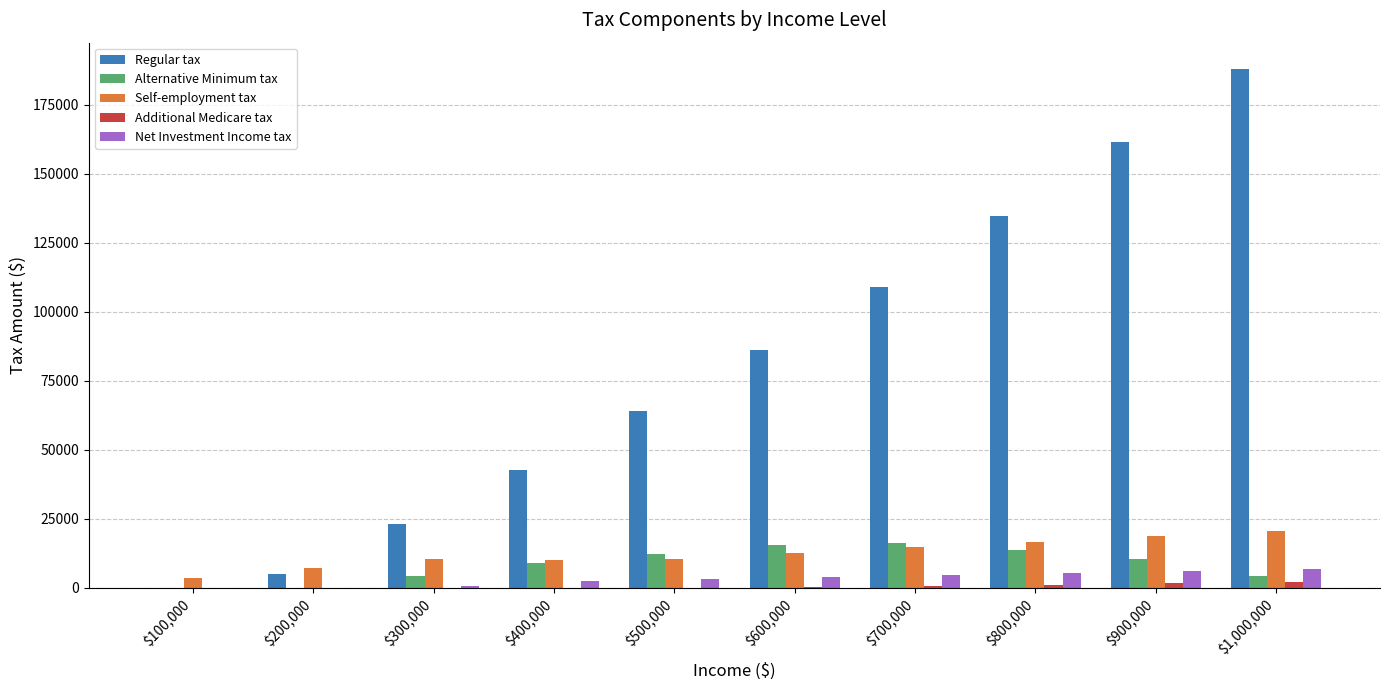

Are the bars grouped side by side (vs. stacked)?

Yes